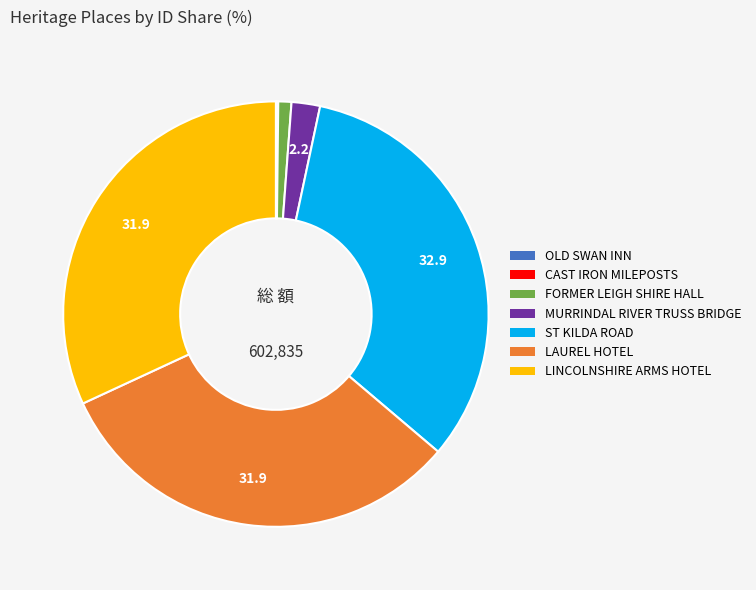

Does any single category account for the majority?

No